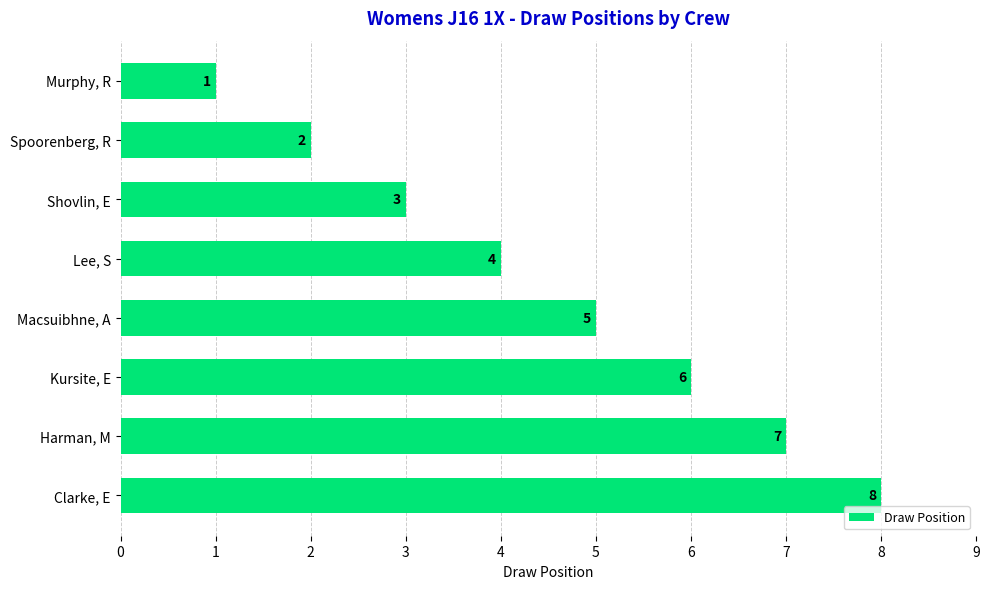

Rank the categories by value from highest to lowest.

Clarke, E, Harman, M, Kursite, E, Macsuibhne, A, Lee, S, Shovlin, E, Spoorenberg, R, Murphy, R